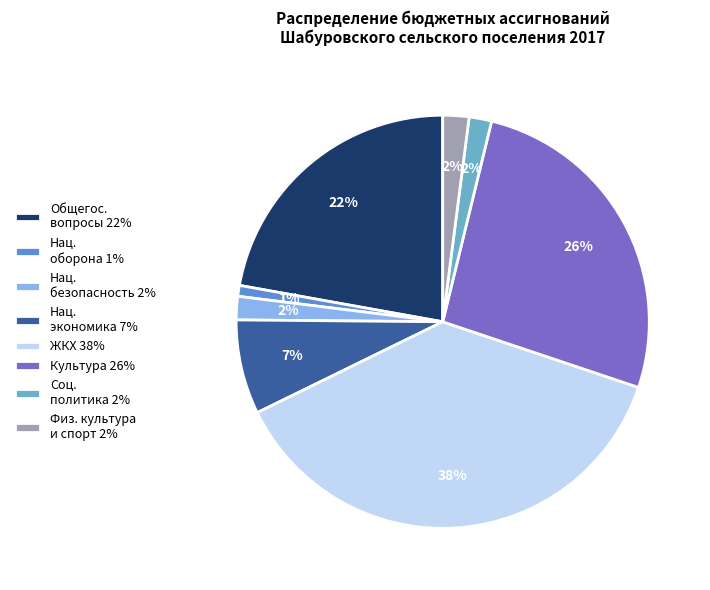

Count the number of slices in the pie.

8